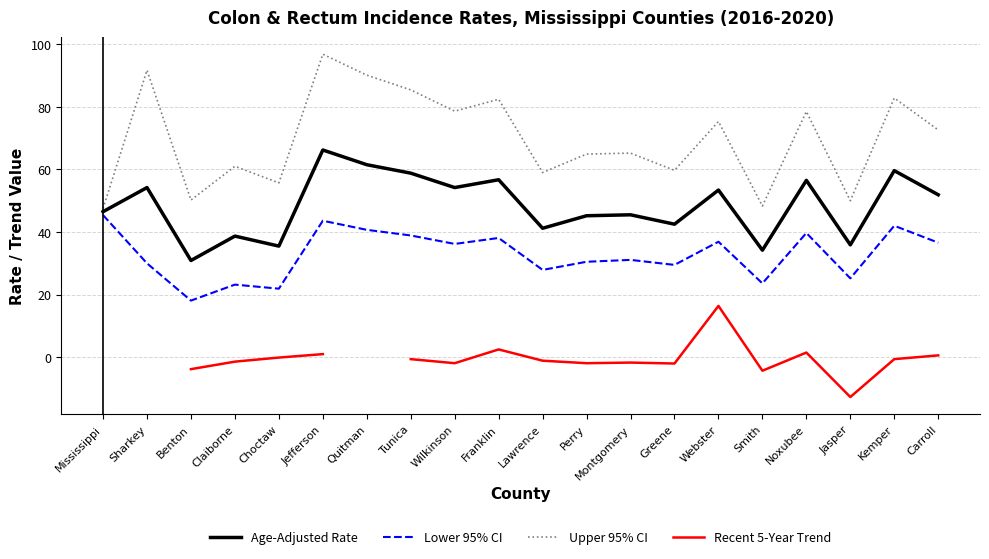

What is the value of the Age-Adjusted Rate point at the 8th from the left?

58.8